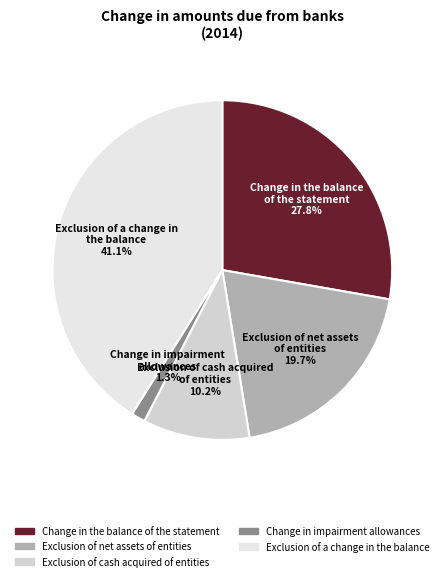

Does Exclusion of net assets of entities represent more than half of the total?

No